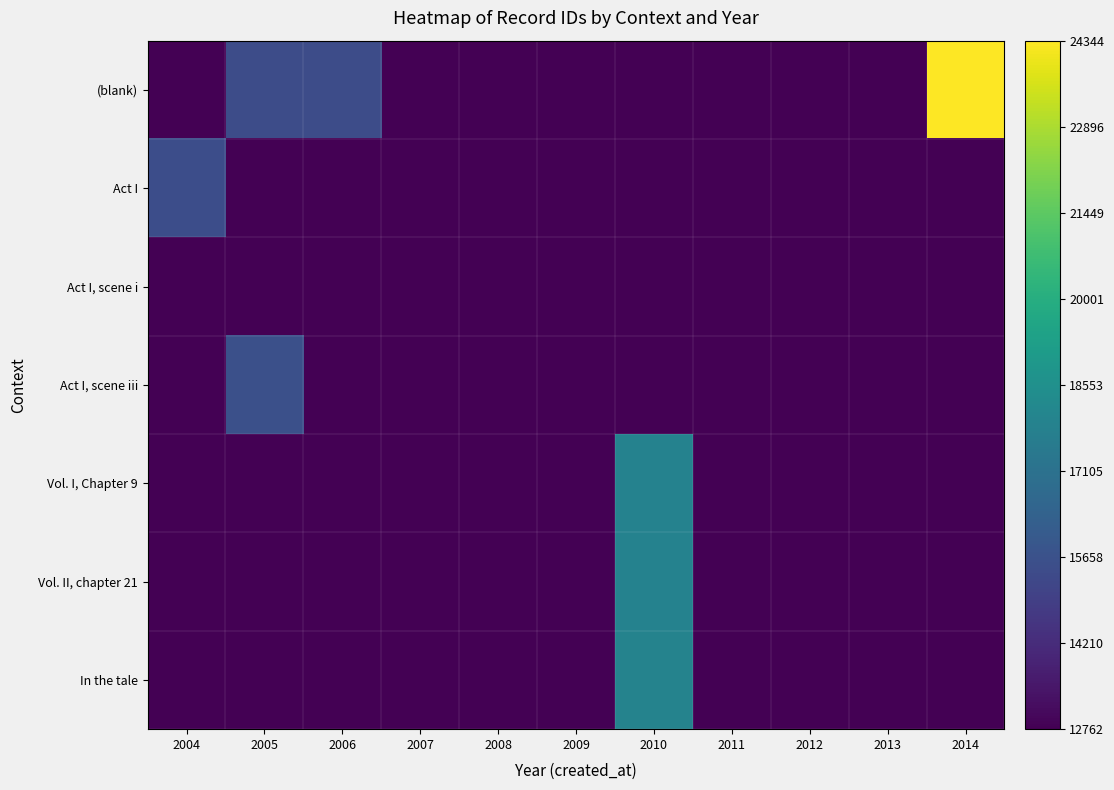

What is the smallest value displayed?

12762.3